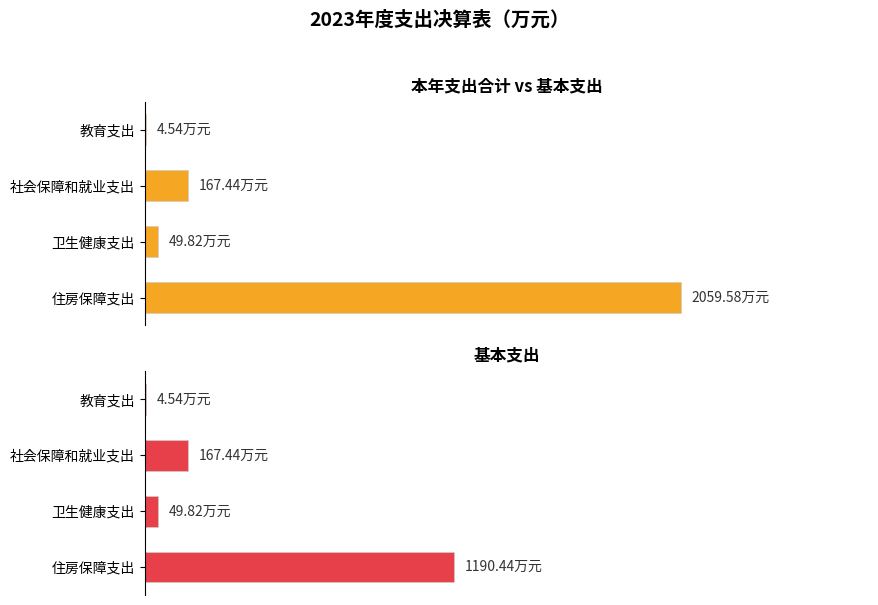

Reading right to left, what are all the values shown in this chart?

本年支出合计: 2059.6	49.8	167.4	4.5
基本支出: 1190.4	49.8	167.4	4.5